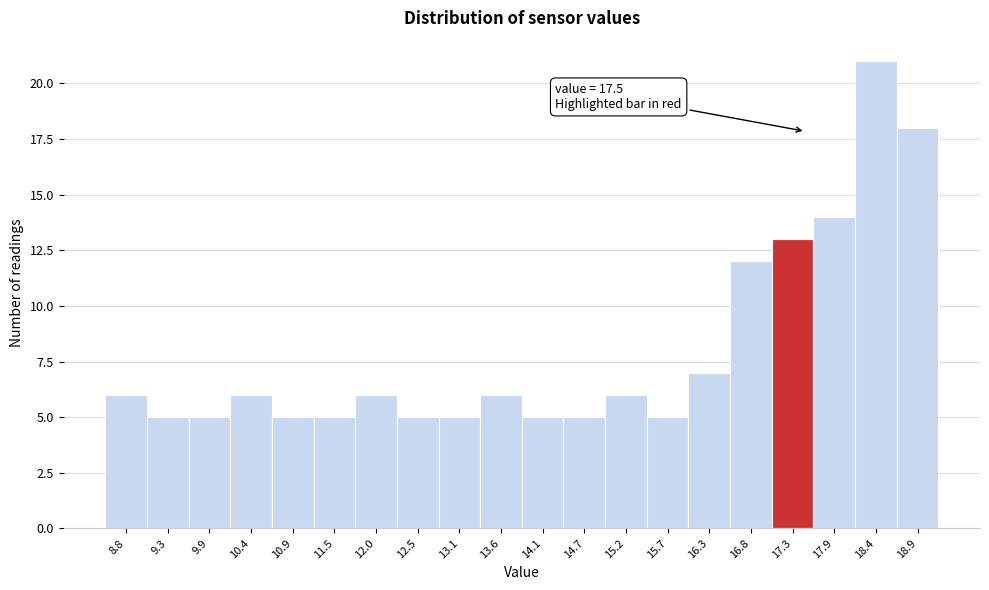

Which range on the x-axis has the tallest bar?

18.1 to 18.7